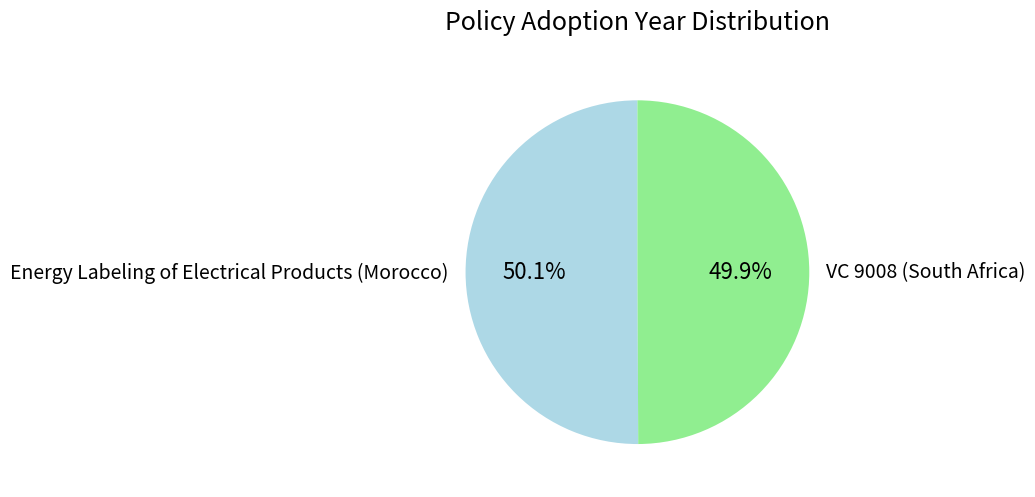

To the nearest percent, what portion does Energy Labeling of Electrical Products (Morocco) represent?

50%